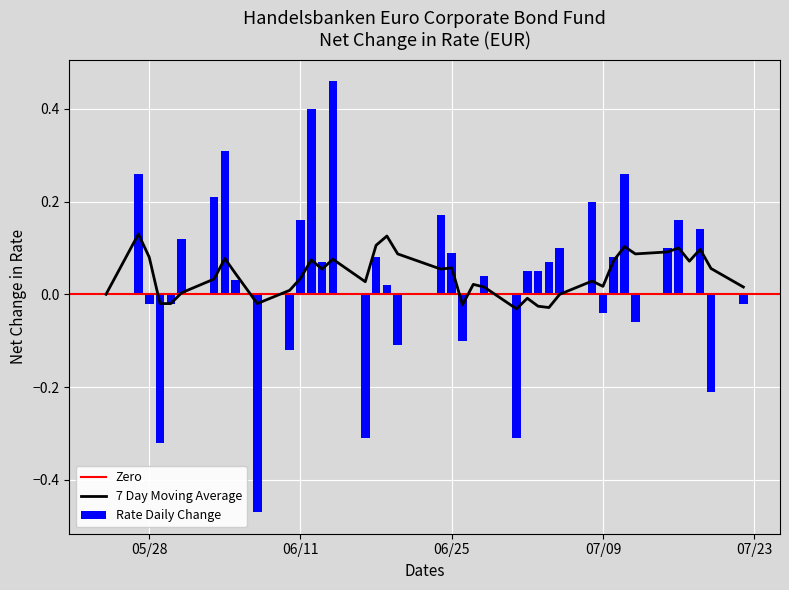

List the labels in order of value, largest first.

2, 3, 4, 1, 0, 5, 7, 6, 8, 10, 9, 25, 19, 16, 20, 11, 17, 18, 22, 23, 12, 24, 21, 13, 14, 15, 26, 31, 27, 32, 38, 37, 33, 28, 30, 34, 39, 29, 36, 35